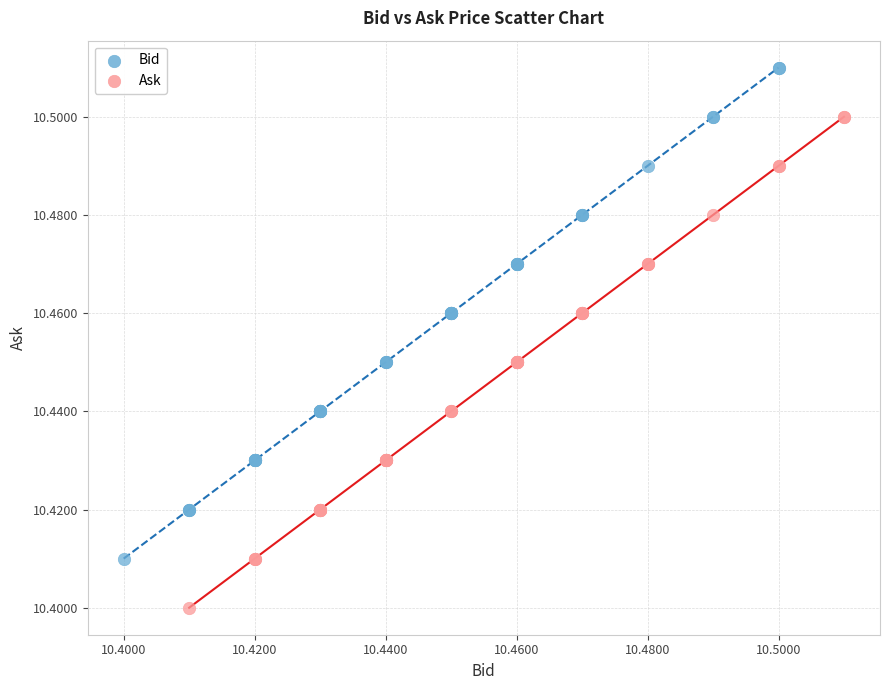

Which series contains the highest Y value?

Bid